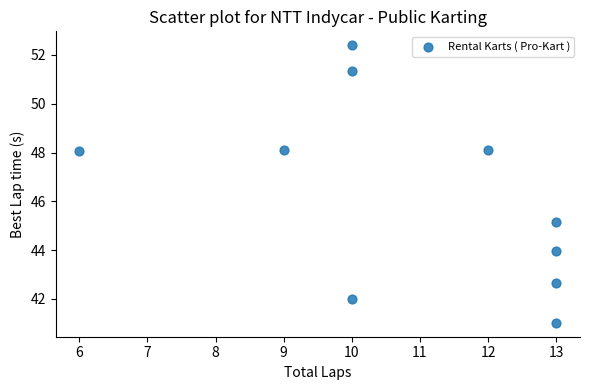

What is the average Y value?

46.3